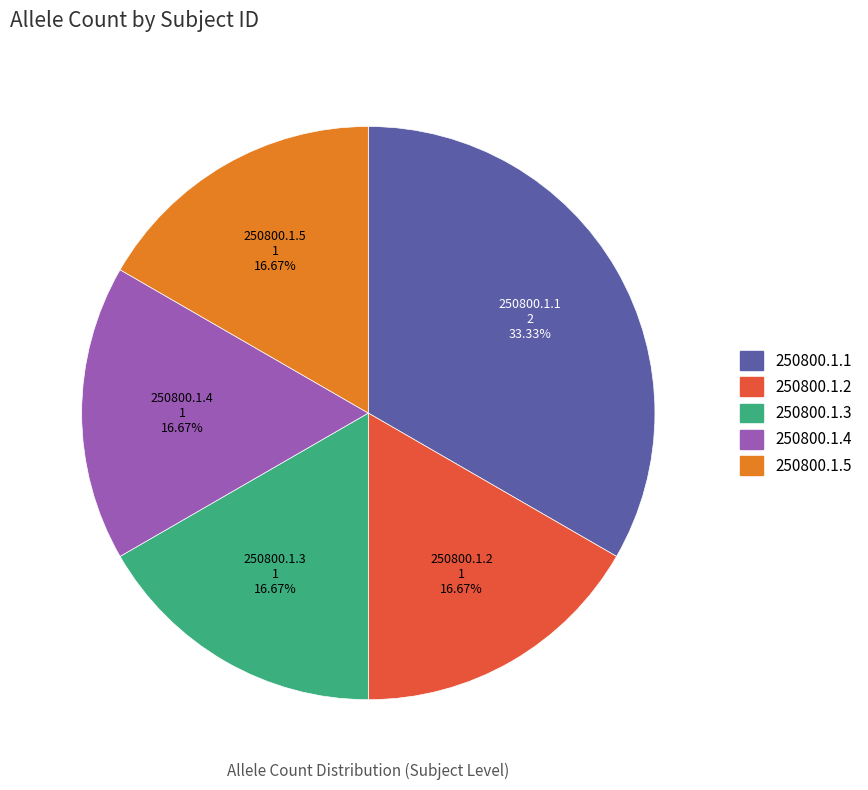

Approximately how many times larger is the value at 250800.1.5 compared to 250800.1.4?

1.0